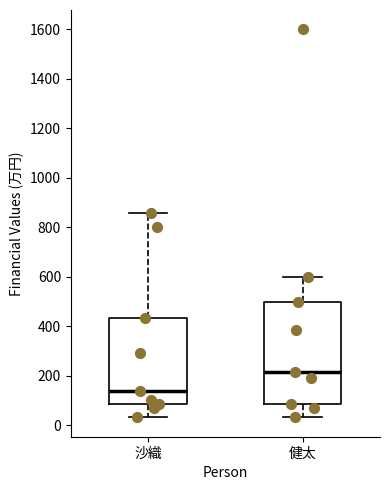

Which box's median line is the lowest?

沙織